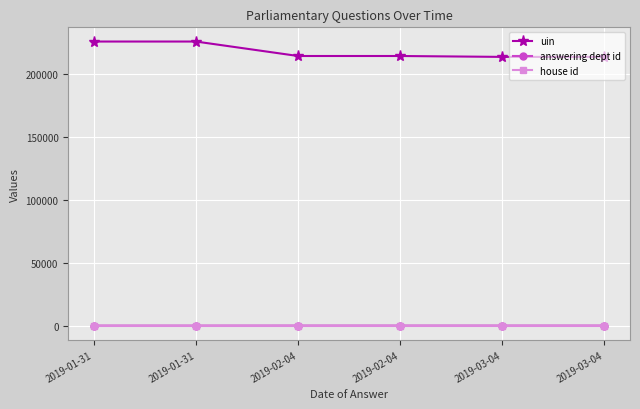

Reading left to right, list all the values displayed in this chart.

uin: 225586	225587	214099	214101	213392	213393
answering dept id: 13	13	27	27	27	27
house id: 1	1	1	1	1	1